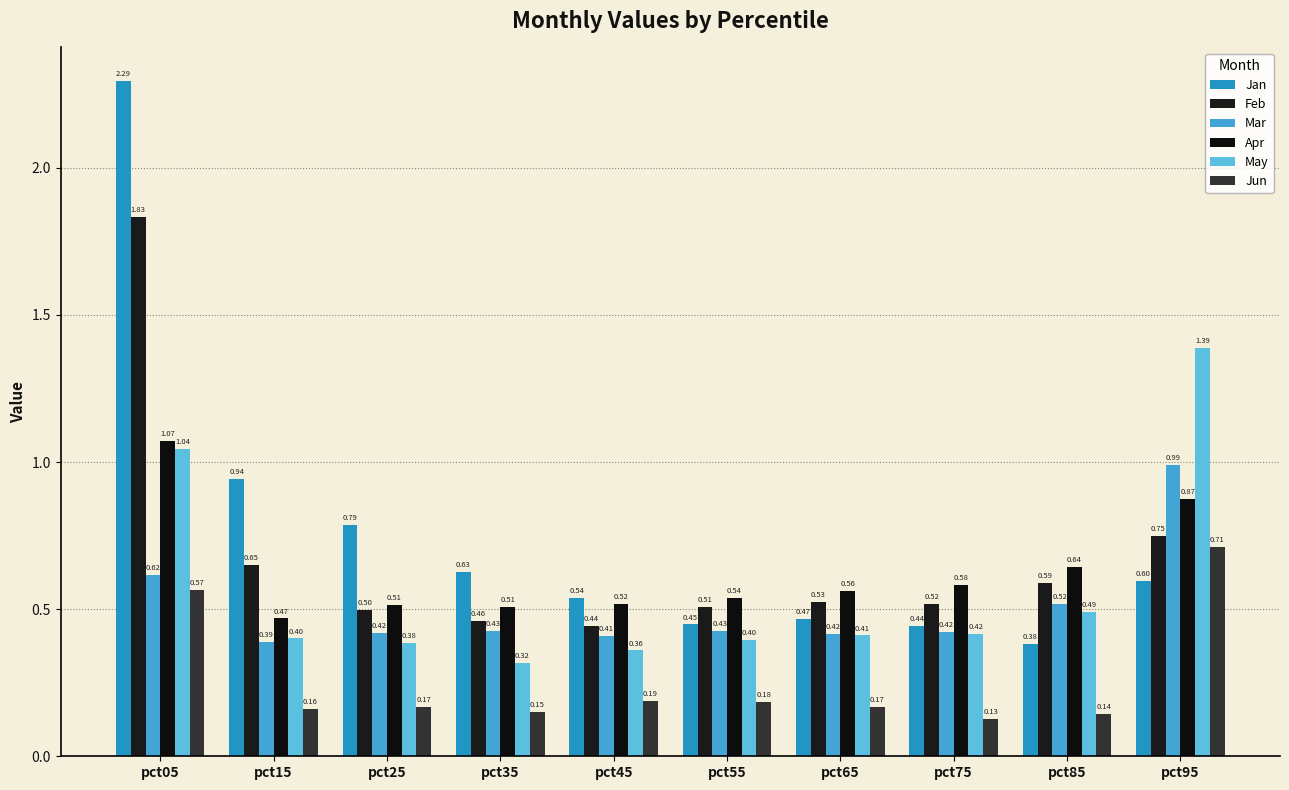

List the labels in order of Jan value, largest first.

pct05, pct15, pct25, pct35, pct95, pct45, pct65, pct55, pct75, pct85